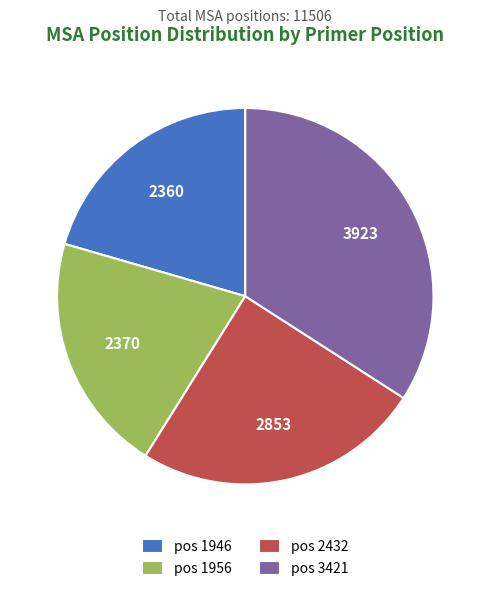

True or false: pos 3421 accounts for 34% of the total.

True